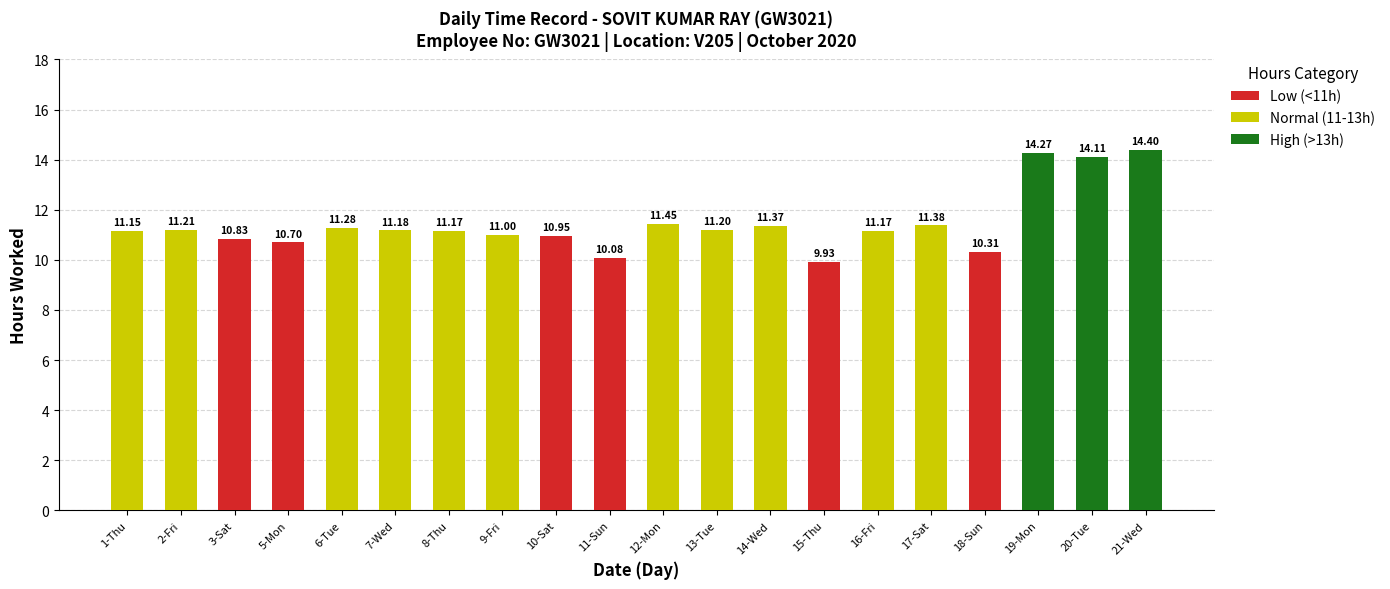

What are all the series names shown in the legend?

Low (<11h), Normal (11-13h), High (>13h)